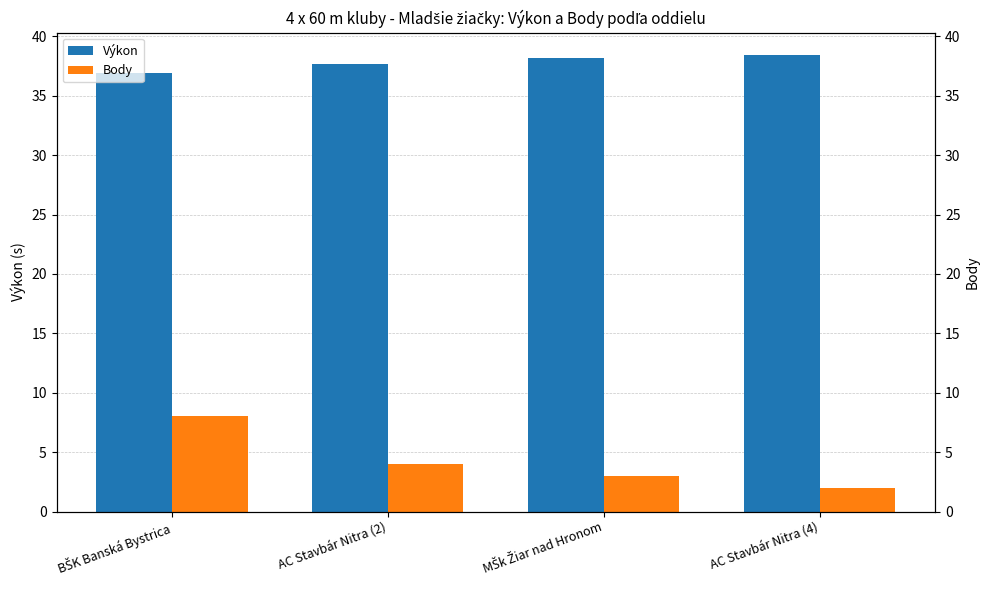

What is the greatest value displayed?

38.4